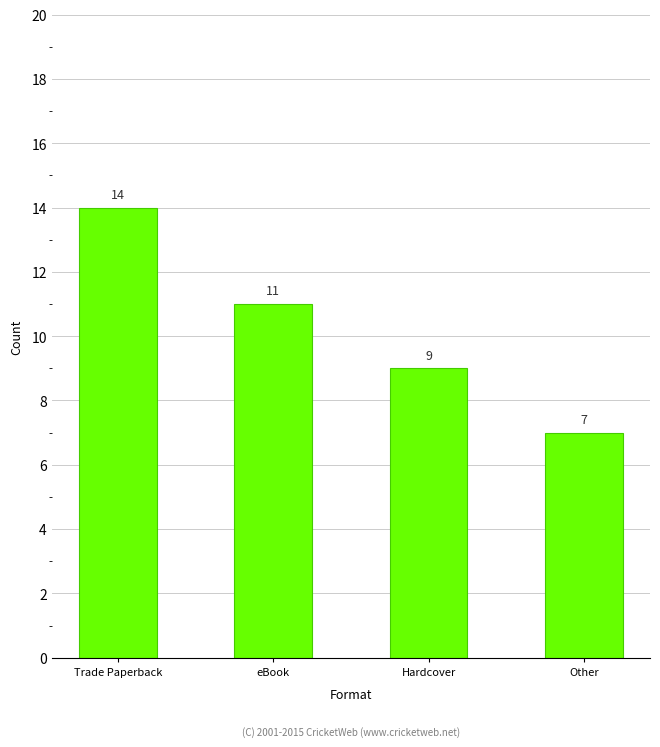

Approximately how many times larger is the value at Trade Paperback compared to Hardcover?

1.6